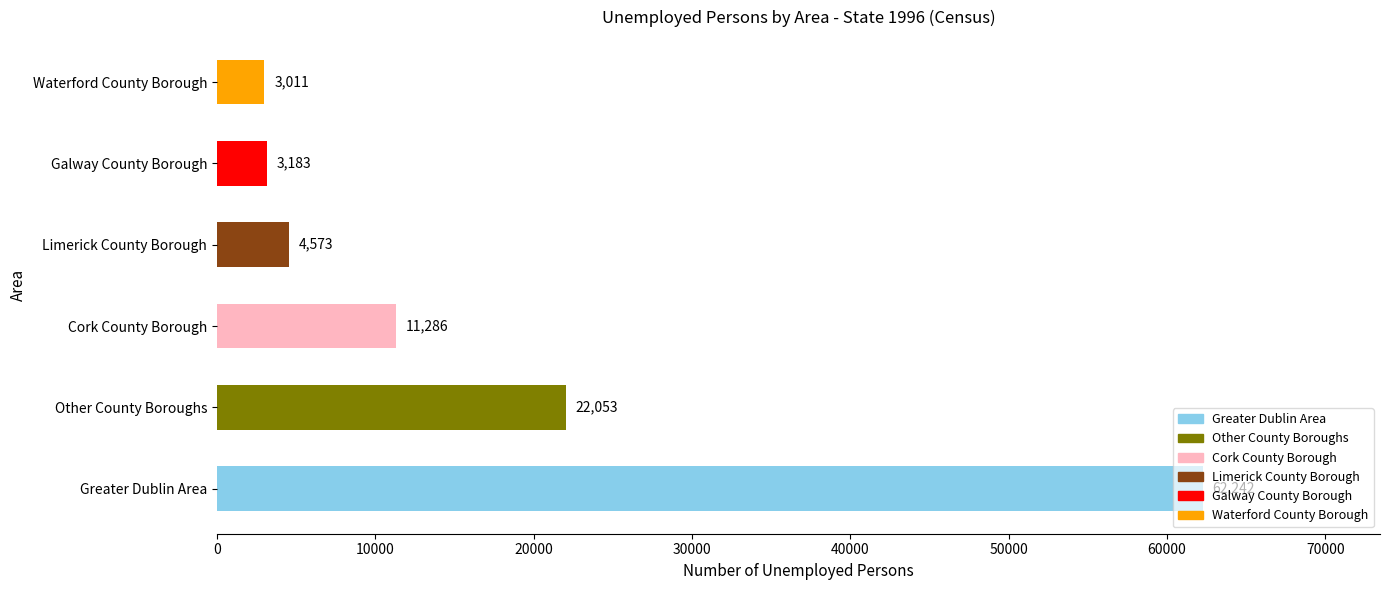

Read the value at Cork County Borough.

11286